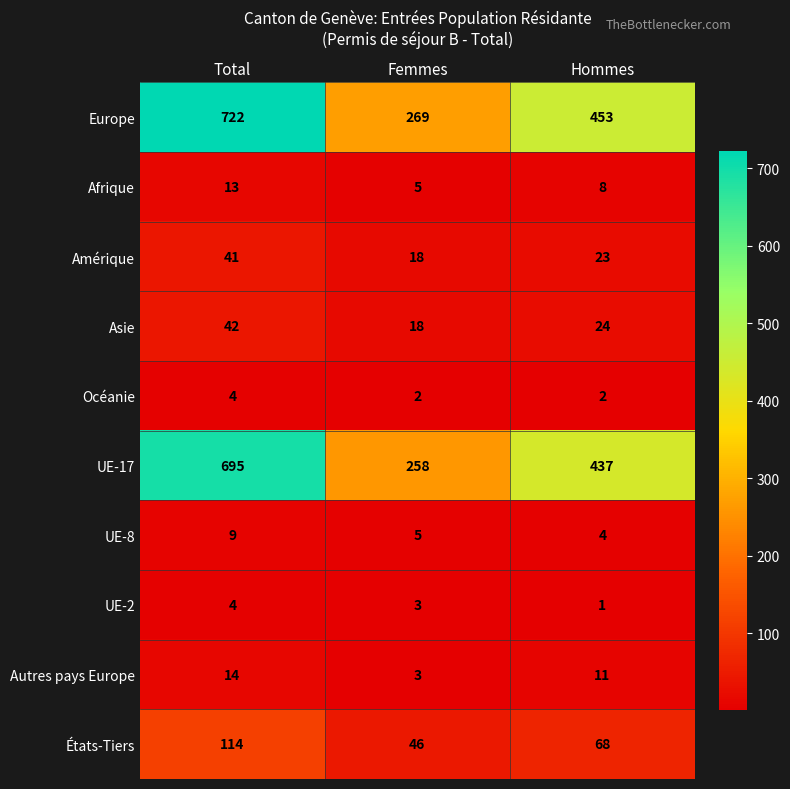

The Amérique series shows 16 at Hommes. True or false?

False